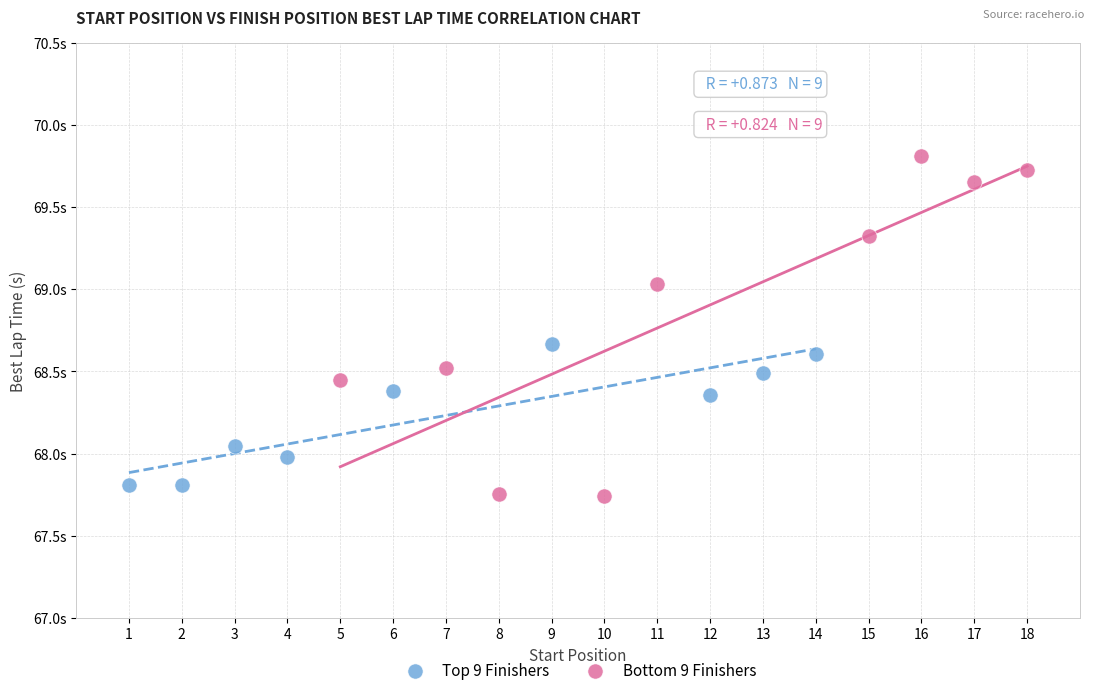

Which series reaches the maximum Y coordinate?

Bottom 9 Finishers